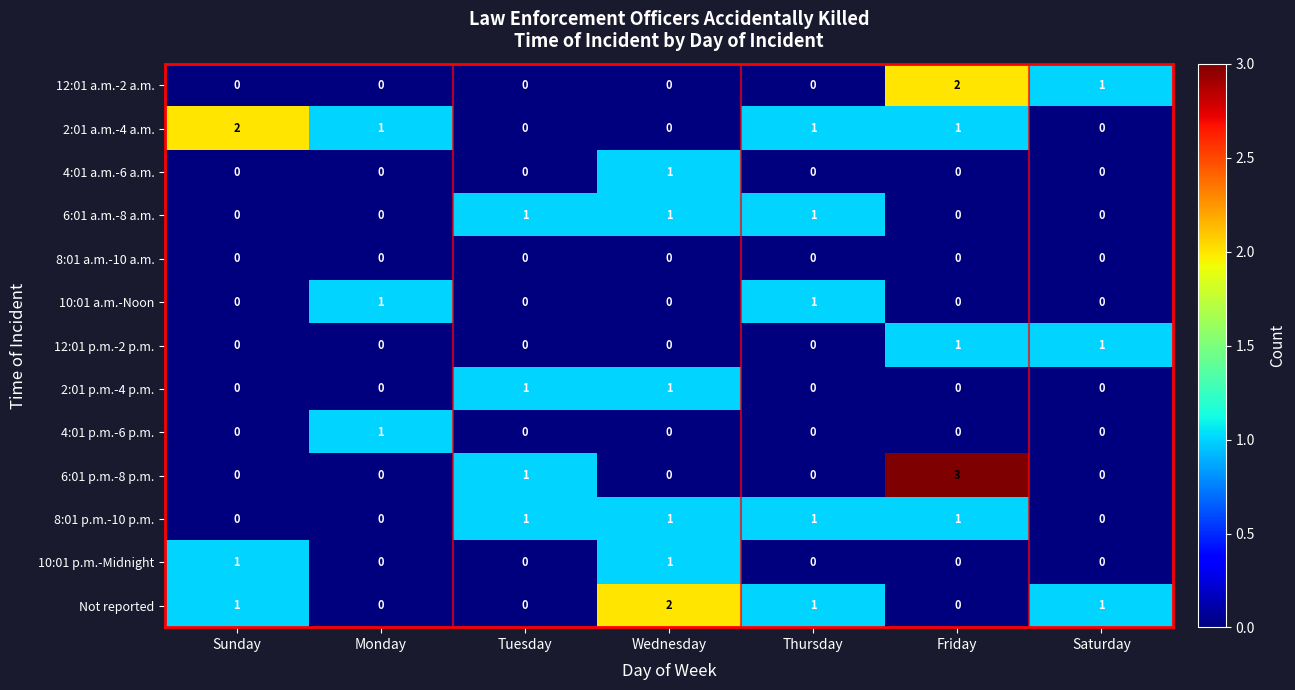

Which series changed the most between Sunday and Saturday?

2:01 a.m.-4 a.m.